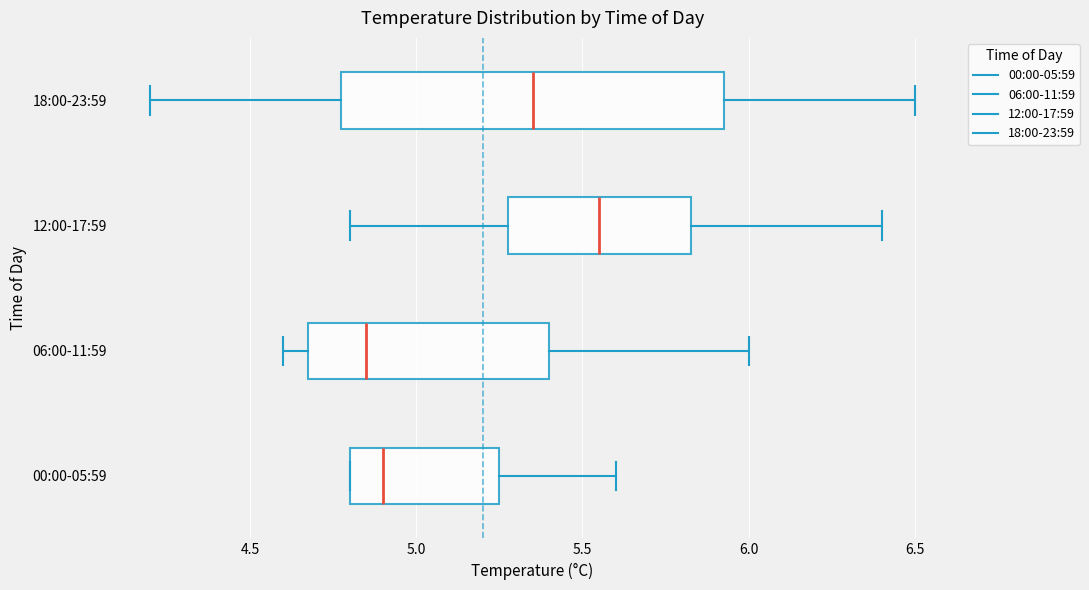

Reading bottom to top, read every box against the x-axis: the position of its median line, the range the box covers, and the ends of its whiskers. The values are not printed on the chart, so give them approximately, as read against the axis.

00:00-05:59: median 4.90, box 4.80 to 5.25, whiskers 4.80 to 5.60
06:00-11:59: median 4.85, box 4.70 to 5.40, whiskers 4.60 to 6.00
12:00-17:59: median 5.55, box 5.30 to 5.85, whiskers 4.80 to 6.40
18:00-23:59: median 5.35, box 4.80 to 5.95, whiskers 4.20 to 6.50